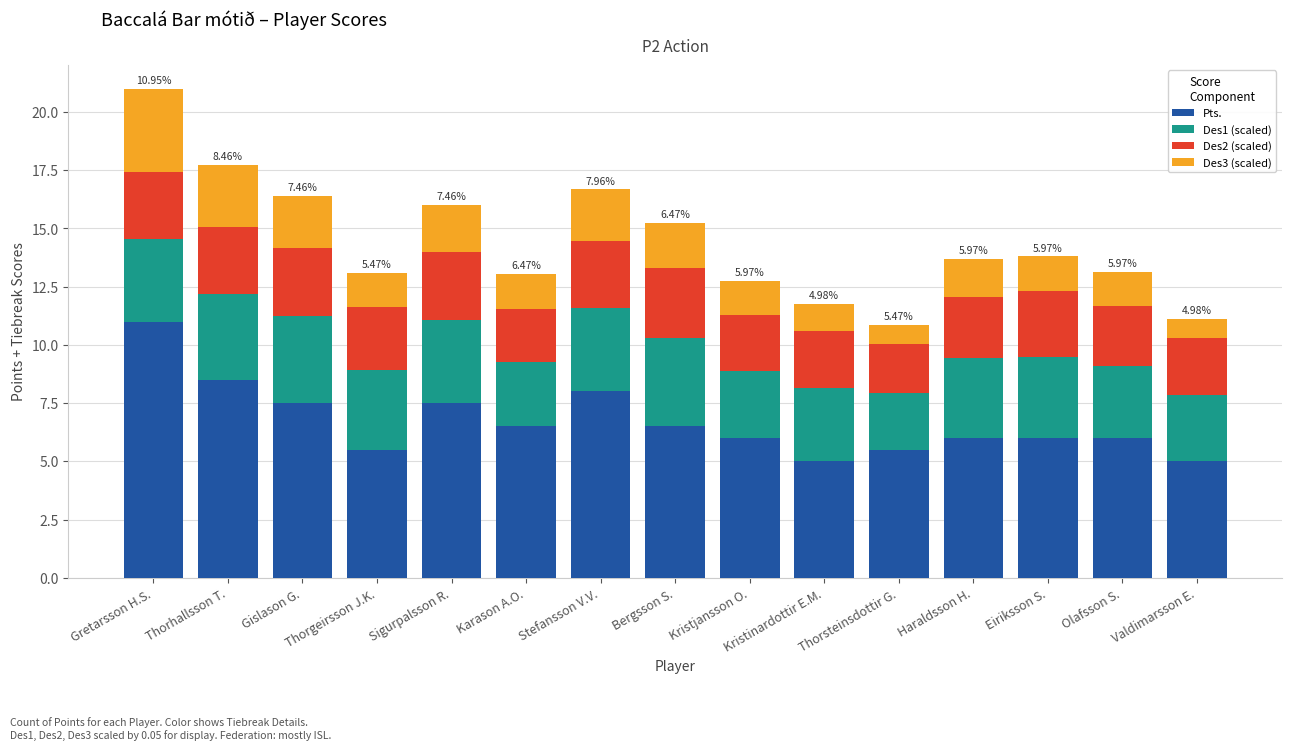

What is the sum of all Pts. values?

100.5